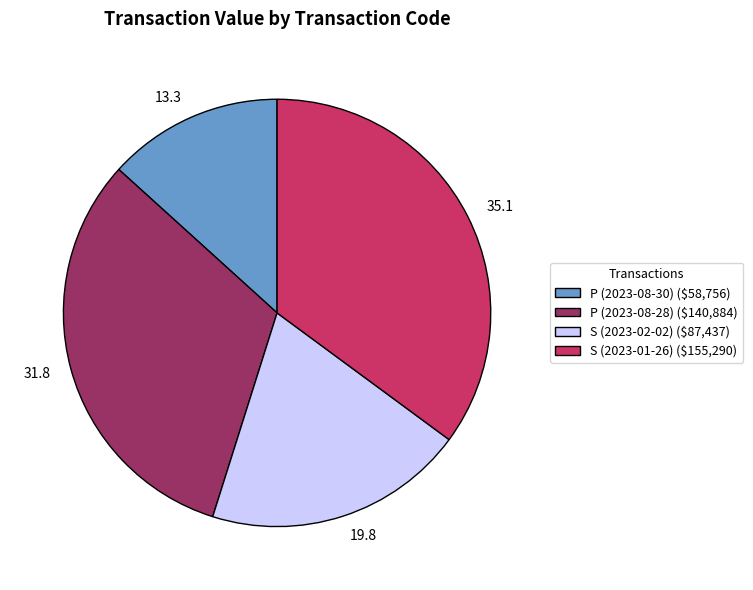

Combined, do 31.8 and 19.8 account for over 50%?

Yes